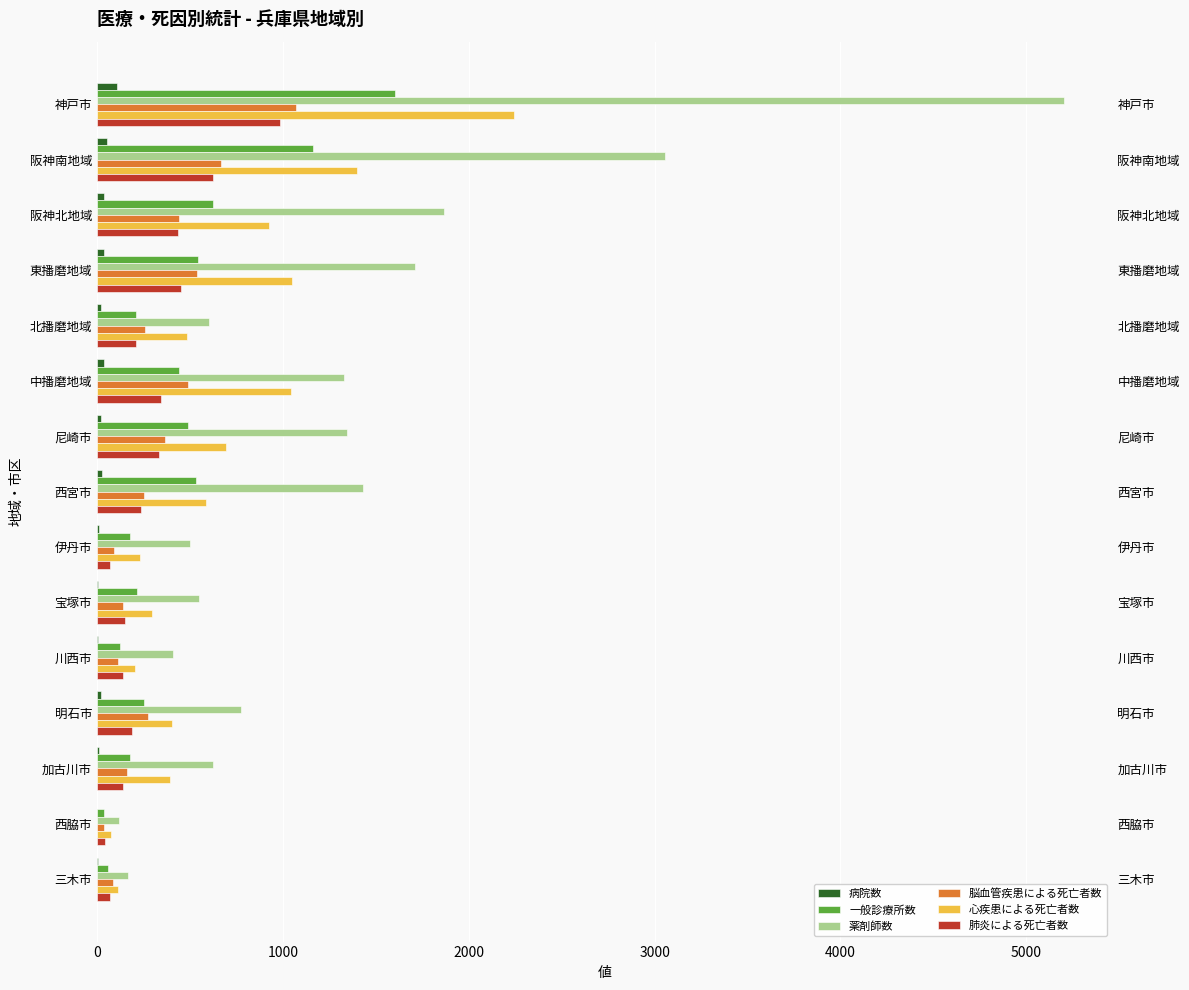

Are the bars grouped side by side (vs. stacked)?

Yes